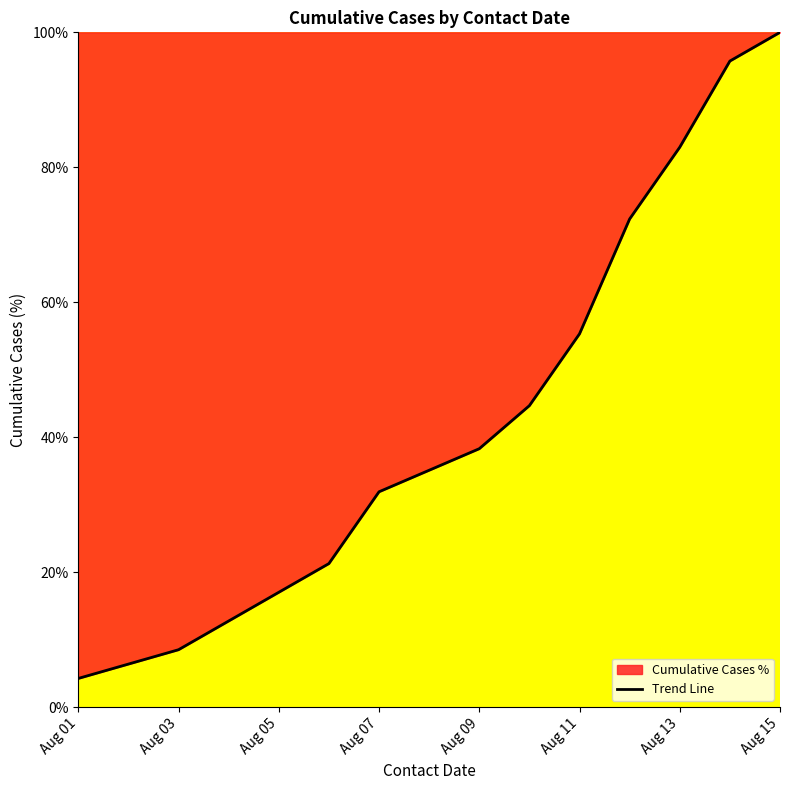

The chart shows a value of 31.9 at Aug 07. True or false?

True